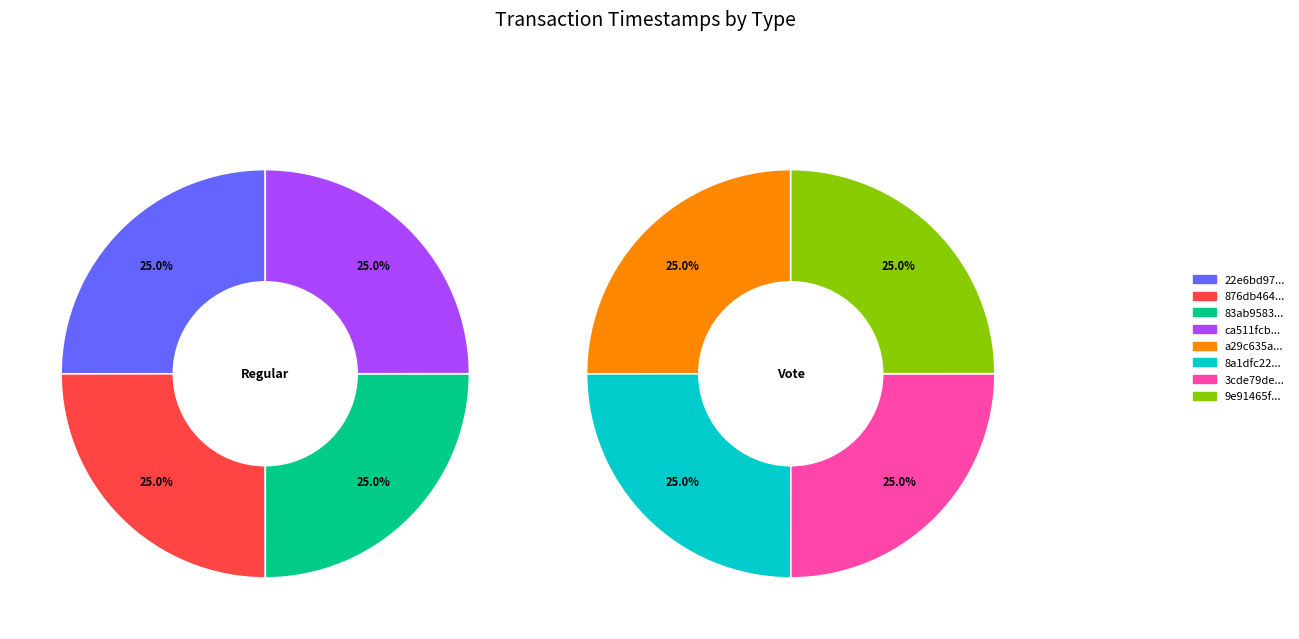

Rank the series by their average value, from lowest to highest.

Vote, Regular